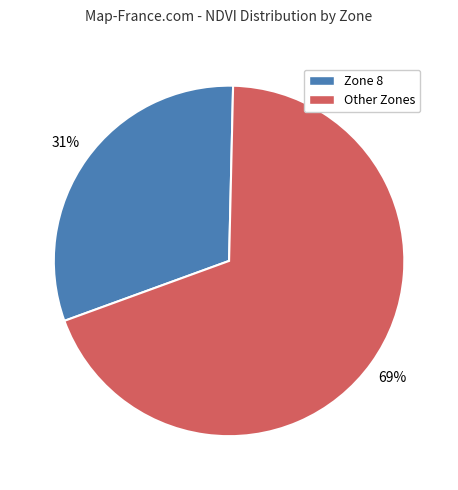

True or false: Zone 8 accounts for 31% of the total.

True